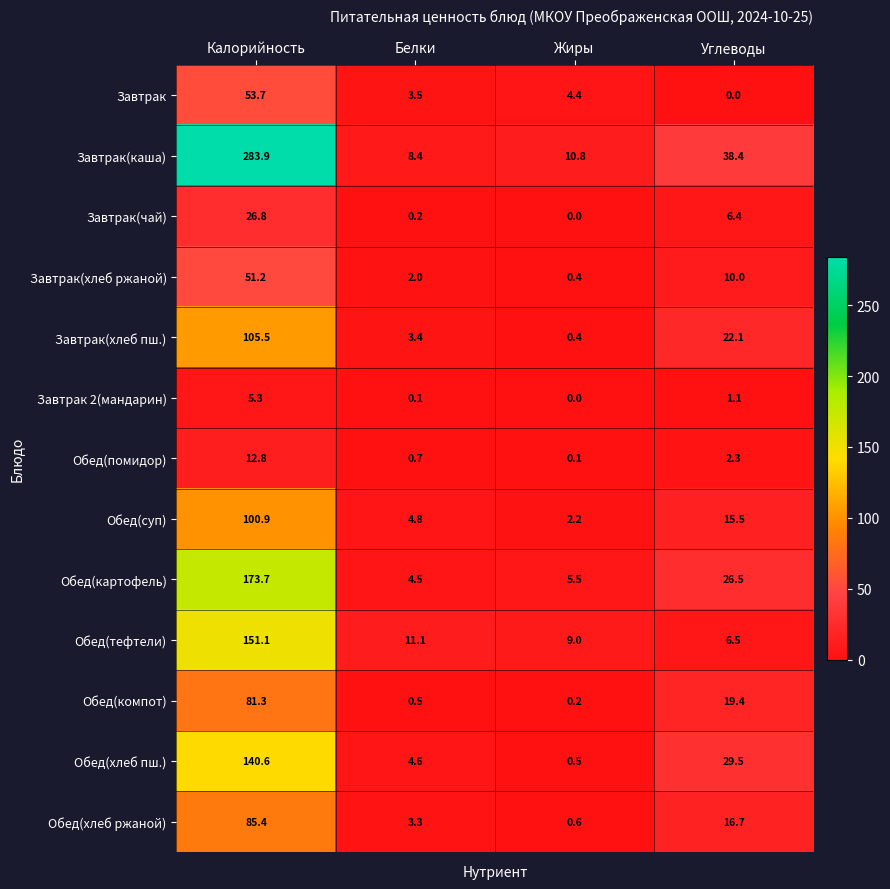

At how many categories does at least one series exceed 161?

1